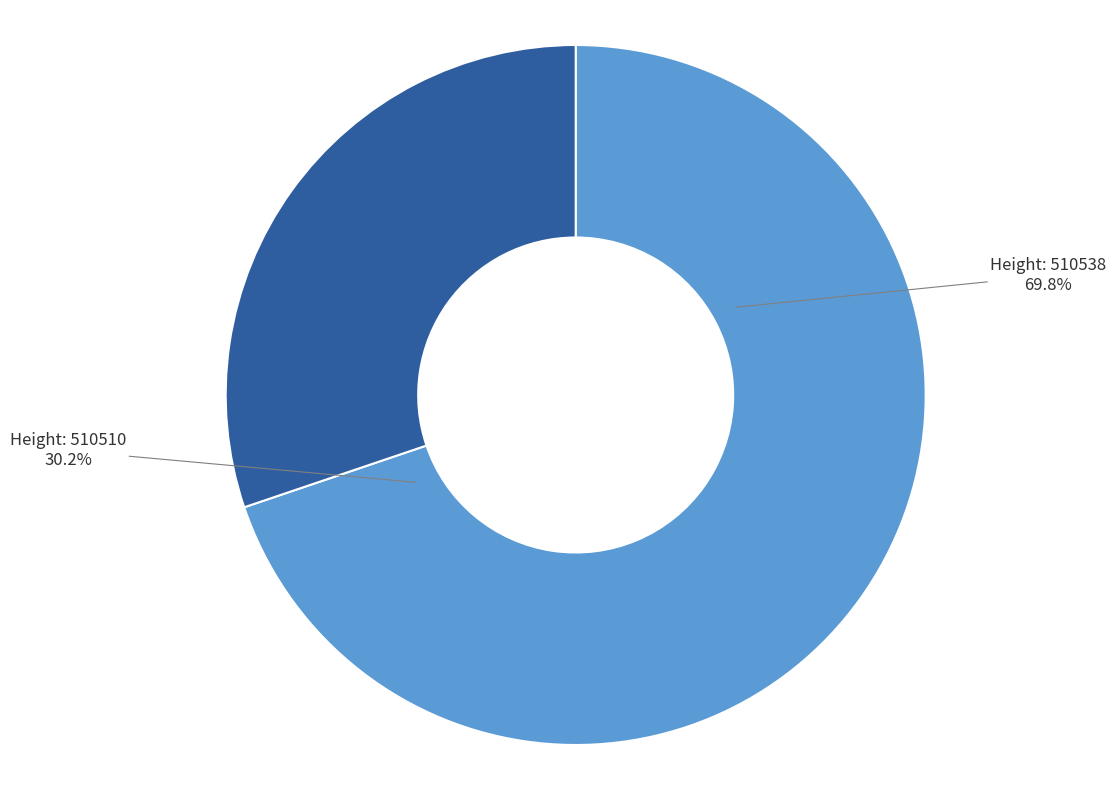

Rank the categories by value from highest to lowest.

510538, 510510